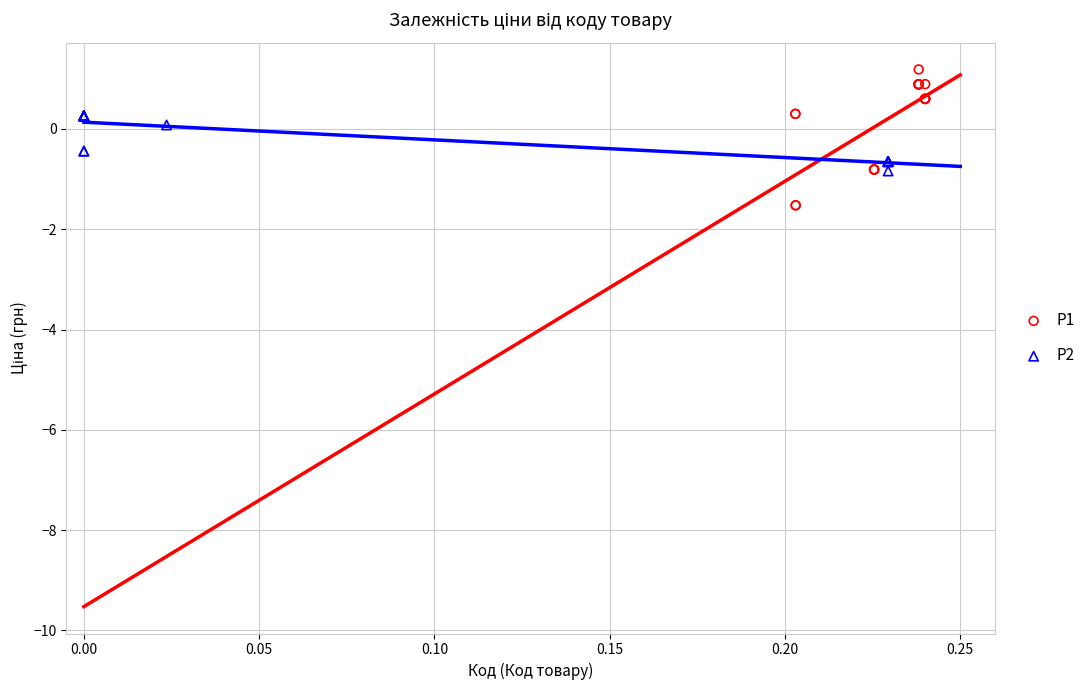

Which series has the largest Y range (max minus min)?

P1